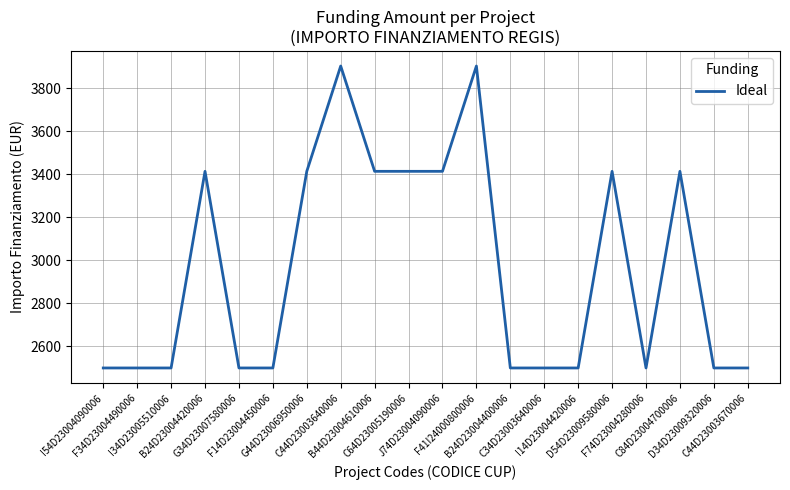

Count the values in the range 2498 to 3413.

18